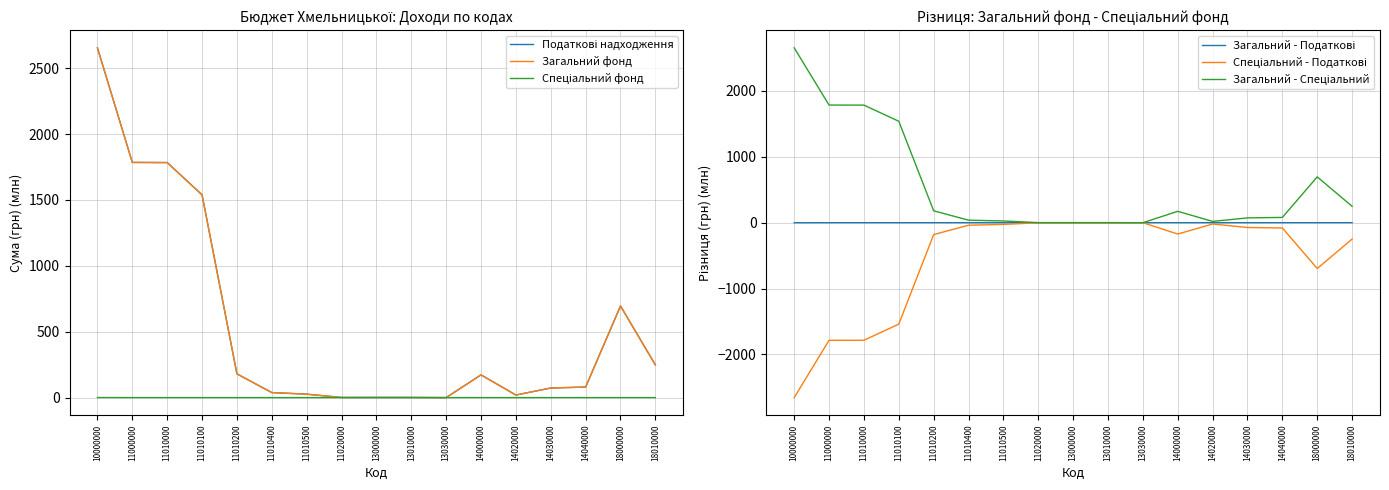

What are all the series names shown in the legend?

Податкові надходження, Загальний фонд, Спеціальний фонд, Загальний - Податкові, Спеціальний - Податкові, Загальний - Спеціальний